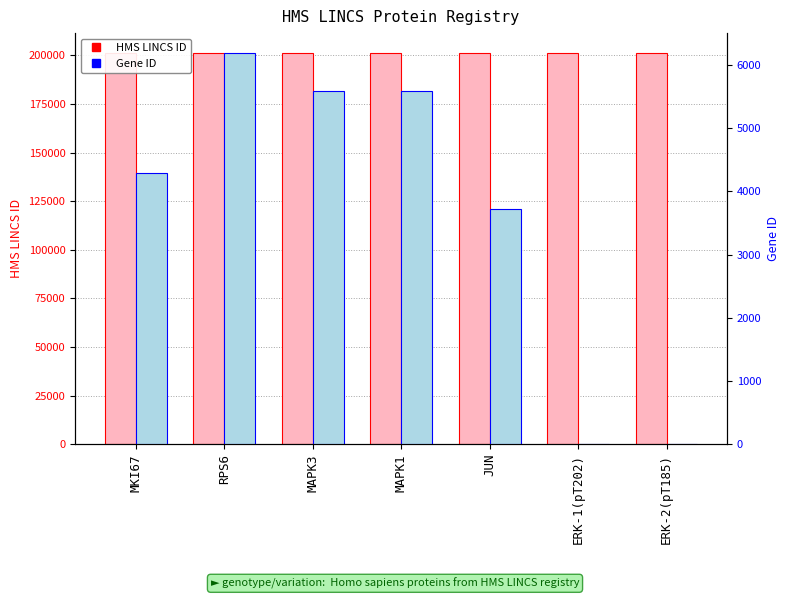

What are all the series names shown in the legend?

HMS LINCS ID, Gene ID